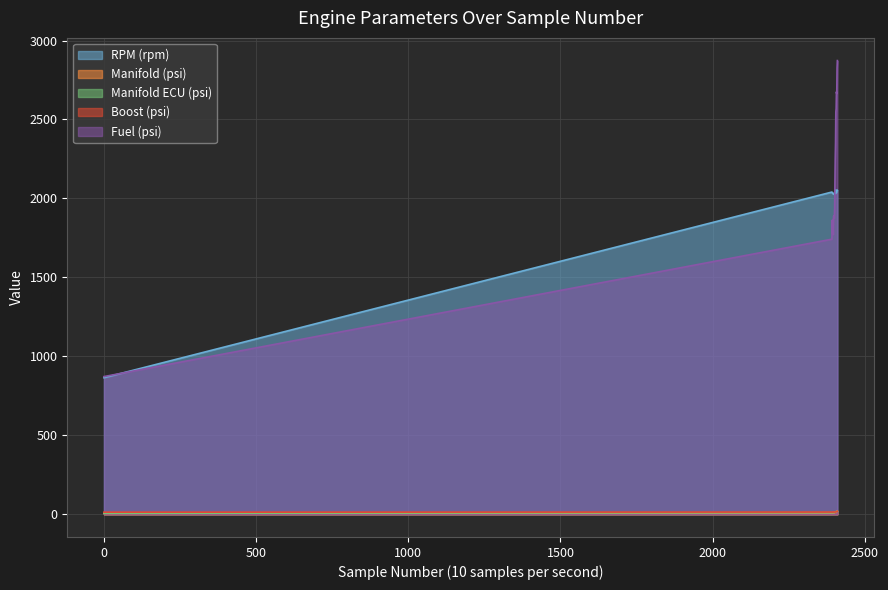

True or false: Manifold (psi) and RPM (rpm) cross at least once.

False